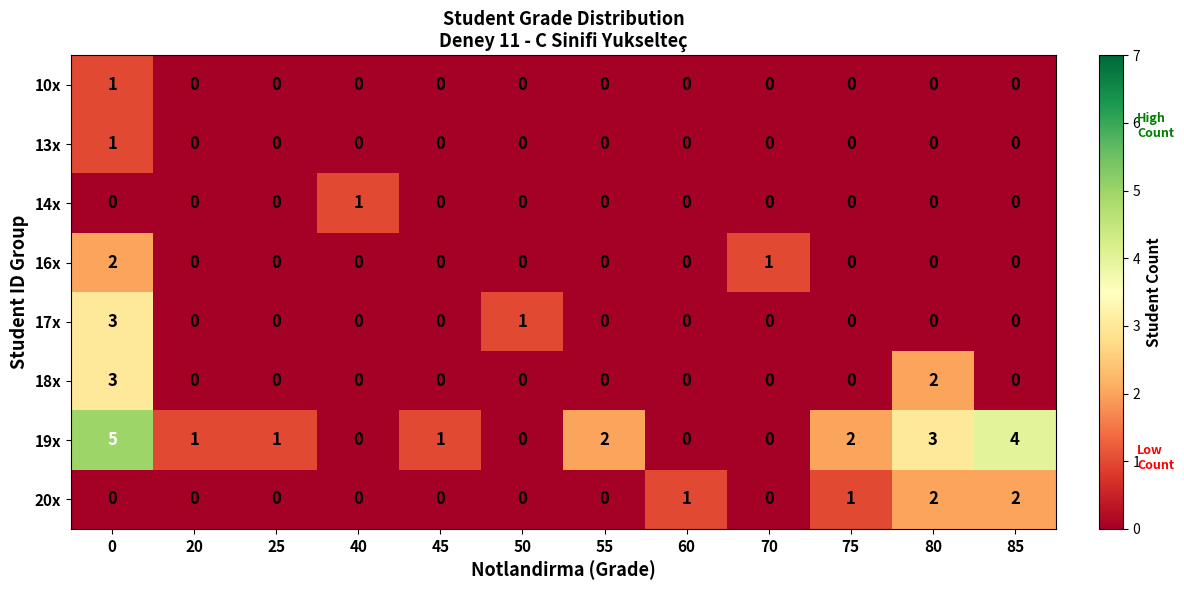

Is the value of 14x at 60 greater than the value of 16x at 70?

No